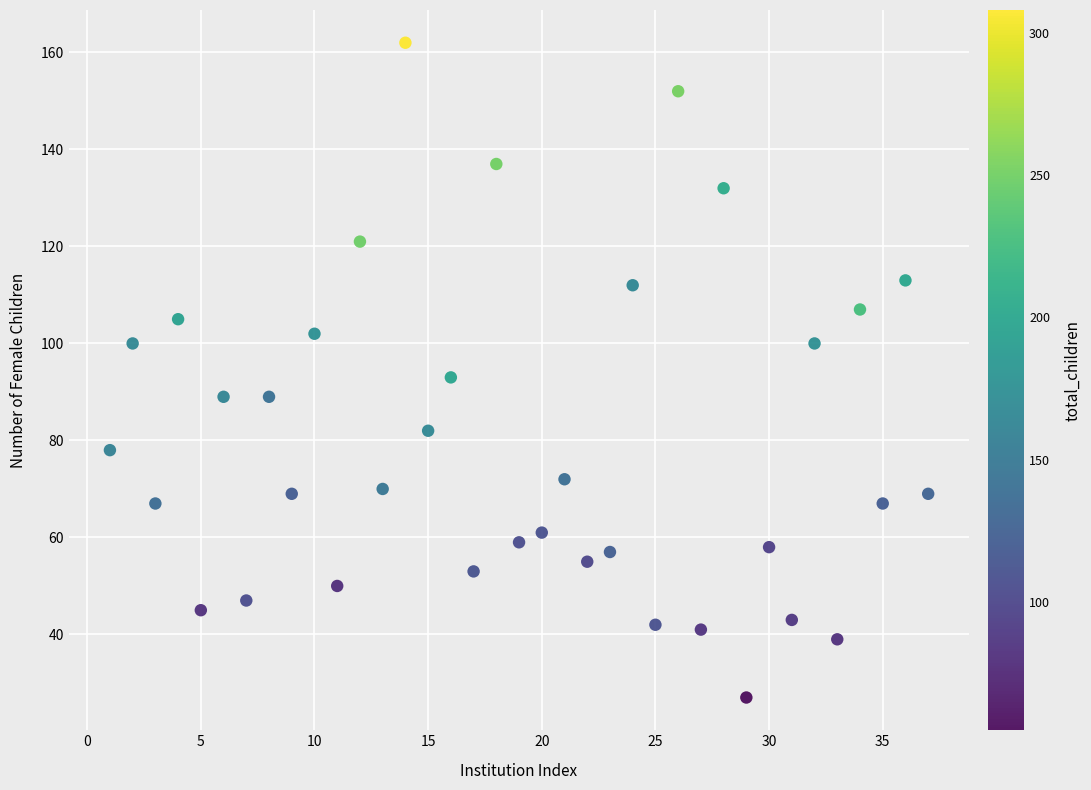

What is the range of Y values (max minus min)?

135